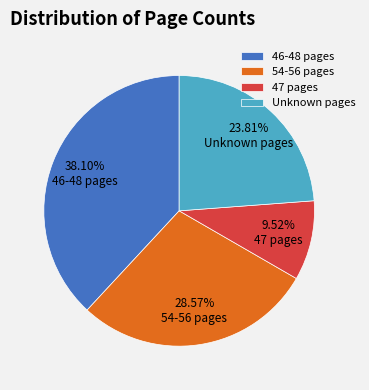

Is there a majority slice in this chart?

No